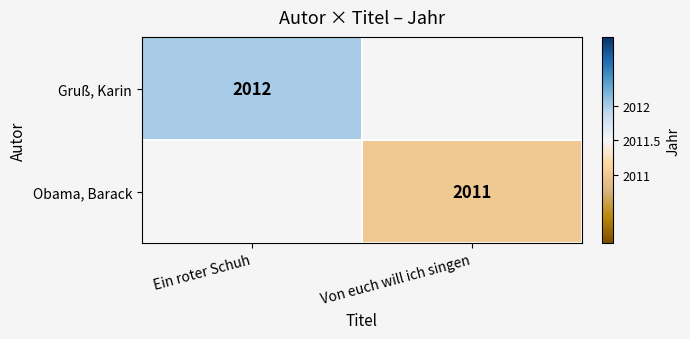

Is it true that Gruß, Karin equals 3005 at Ein roter Schuh?

False